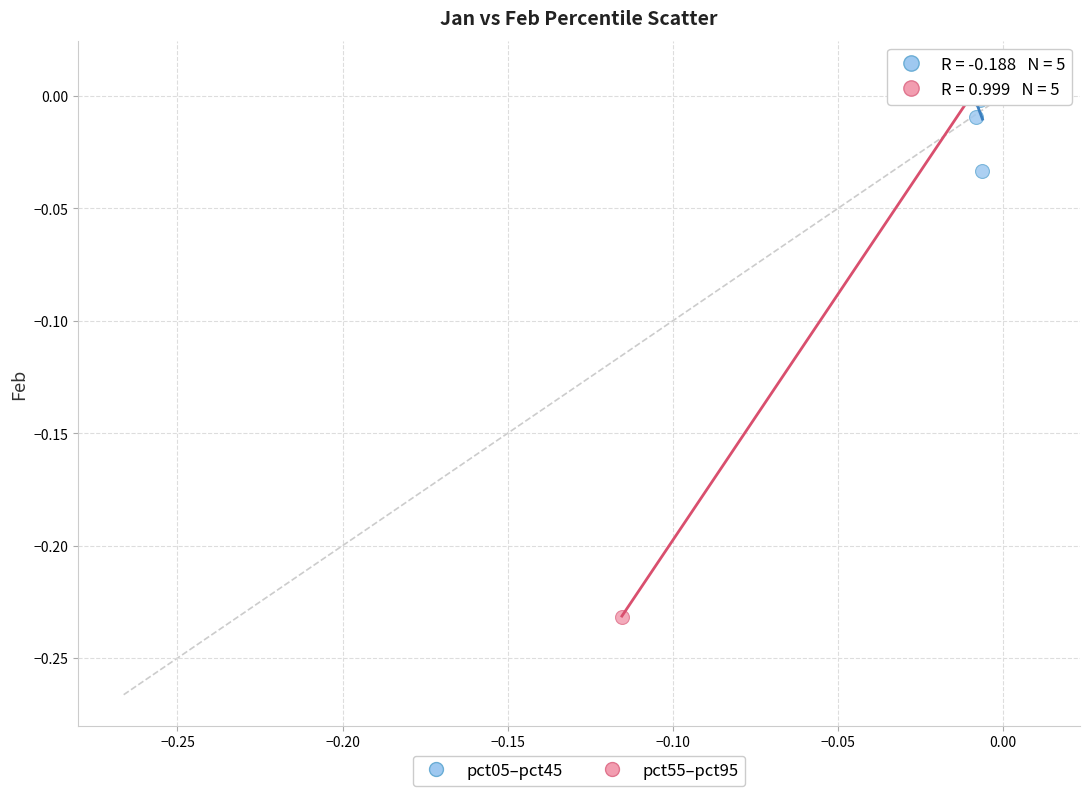

What are all the series names shown in the legend?

pct05–pct45, pct55–pct95